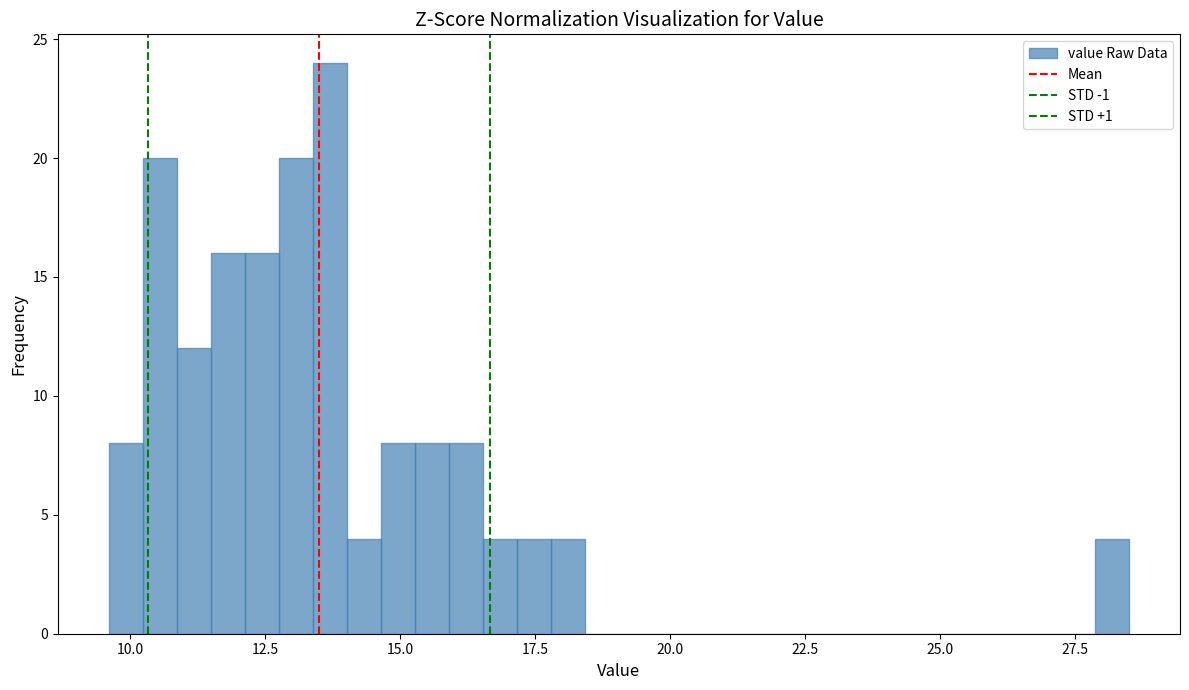

Read against the x-axis, roughly where is the centre of the tallest bar?

13.5